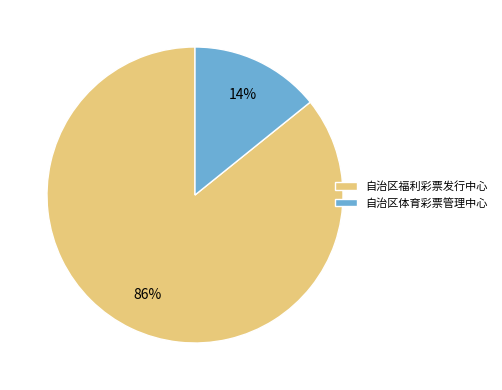

Combined, do 自治区福利彩票发行中心 and 自治区体育彩票管理中心 account for over 50%?

Yes